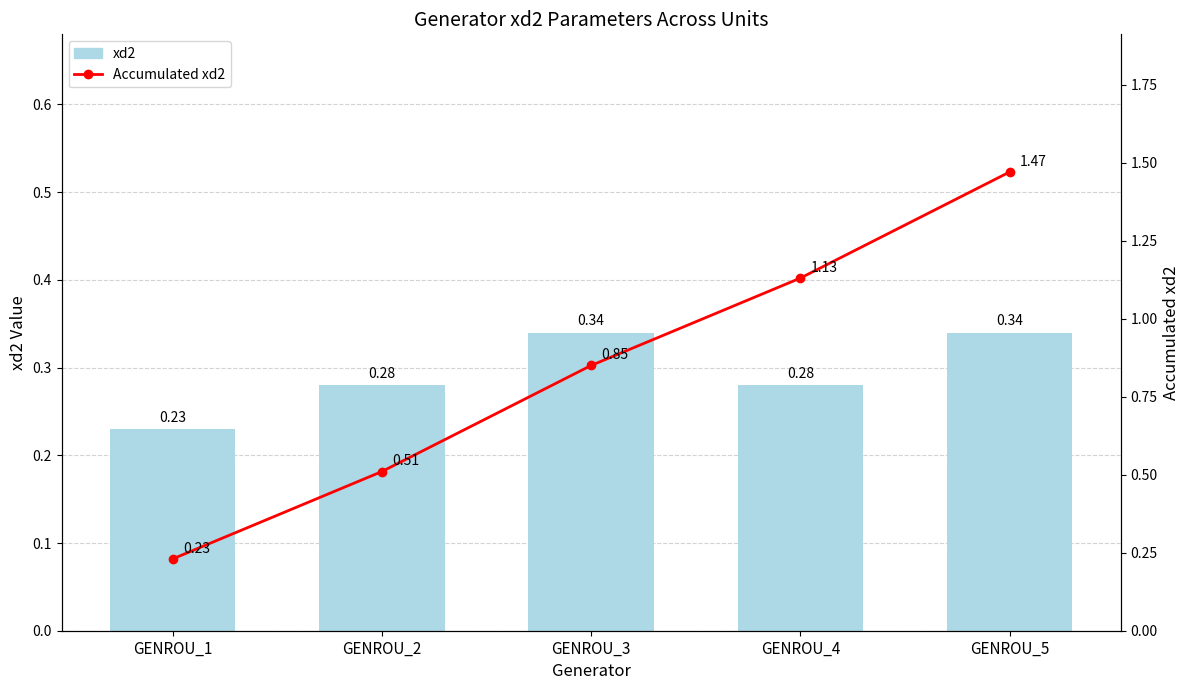

Between GENROU_2 and GENROU_4, which is larger?

GENROU_2